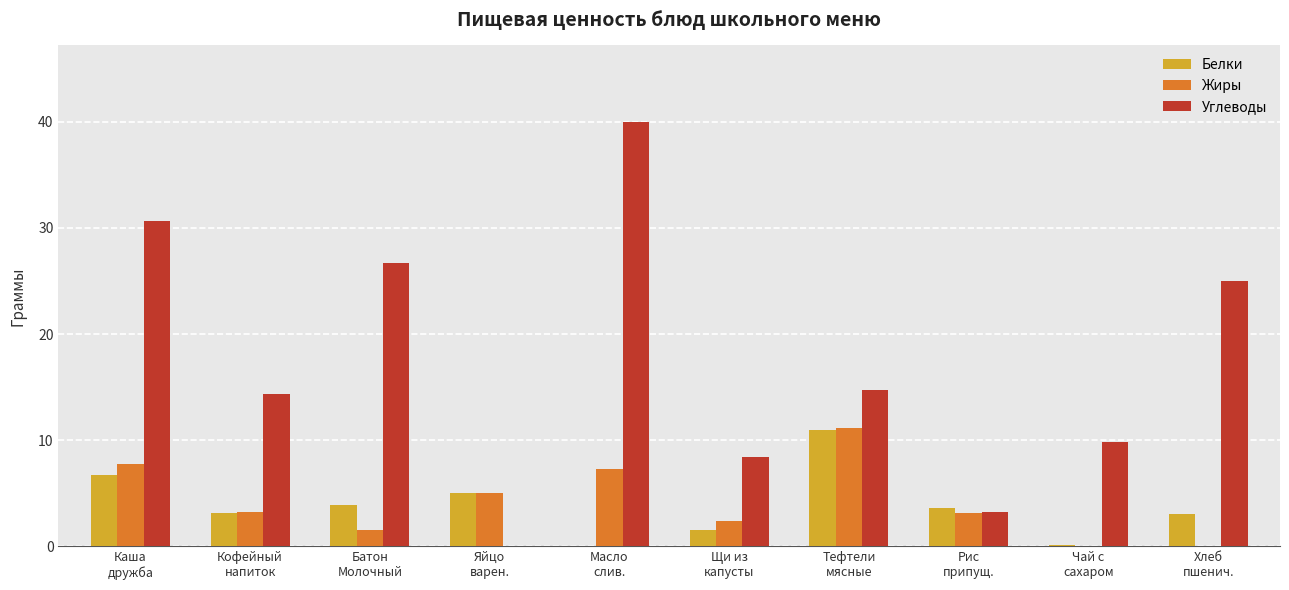

What is the greatest value displayed?

40.0